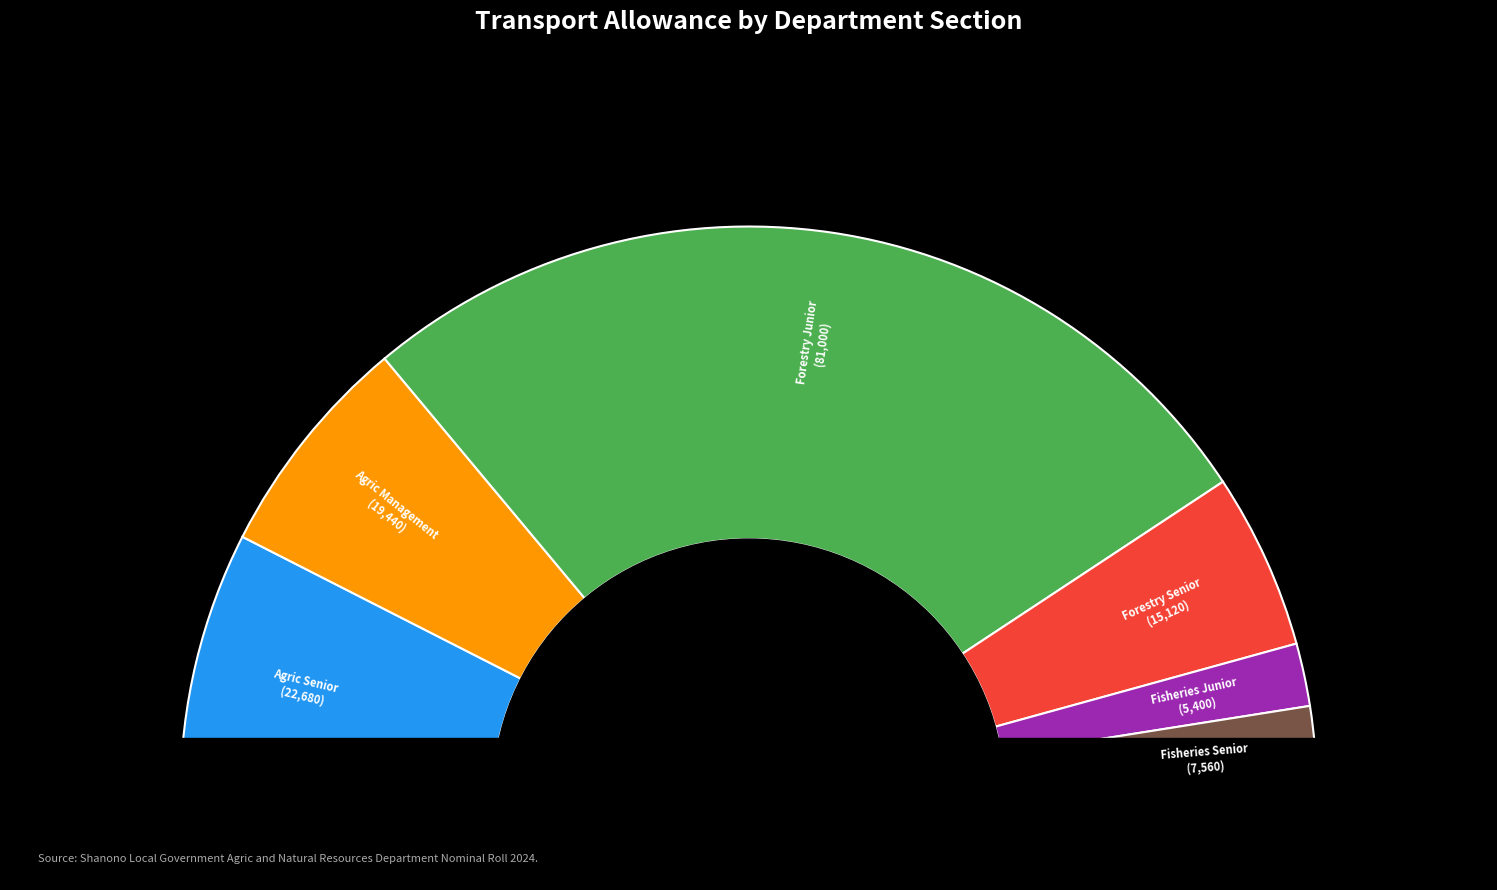

Count the number of slices in the pie.

6